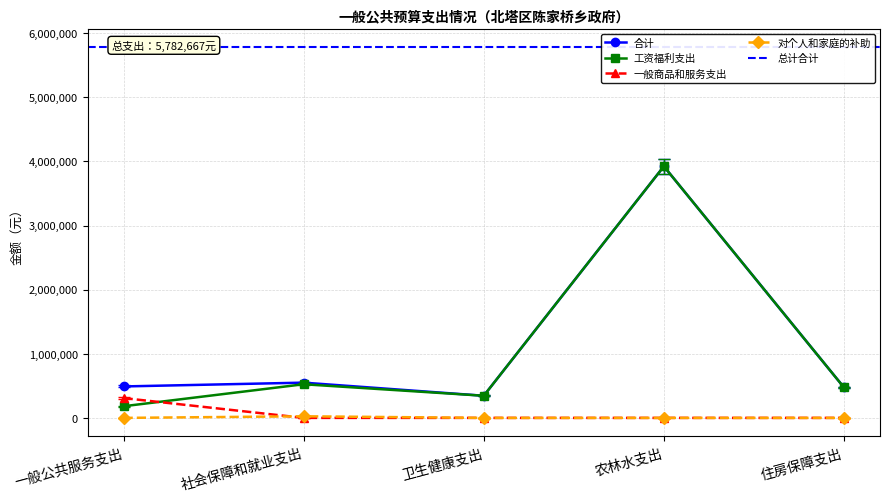

Between which two adjacent categories do 对个人和家庭的补助 and 一般商品和服务支出 first intersect?

一般公共服务支出 and 社会保障和就业支出